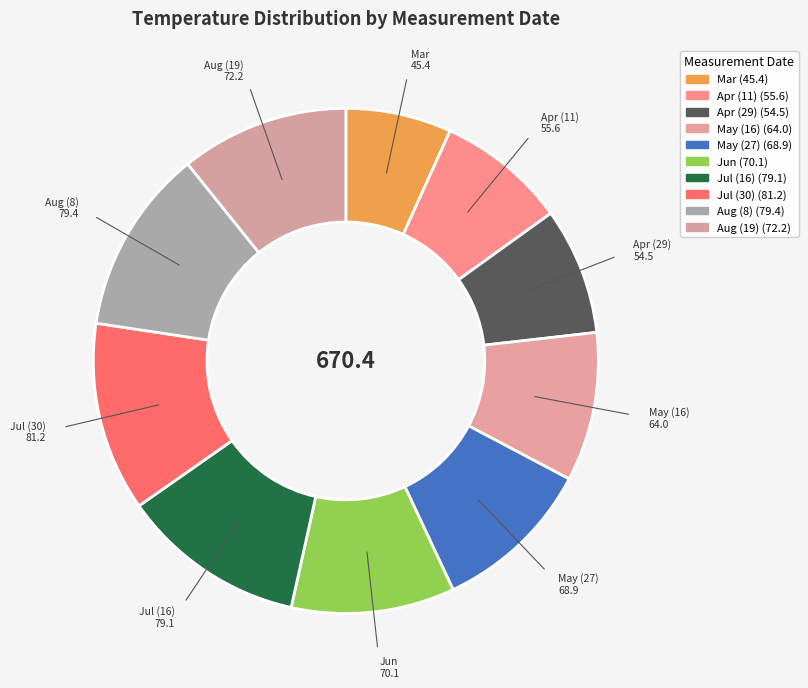

Which category has the smallest portion of the pie?

Mar